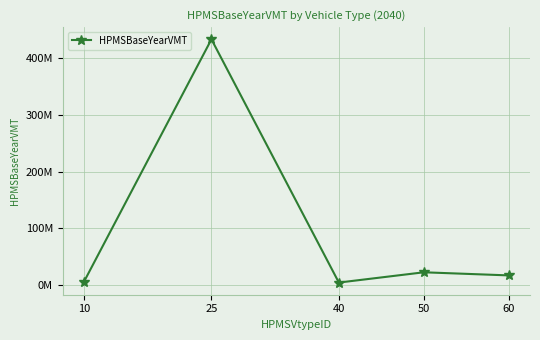

What is the change in value from 50 to 60?

-5488286.7